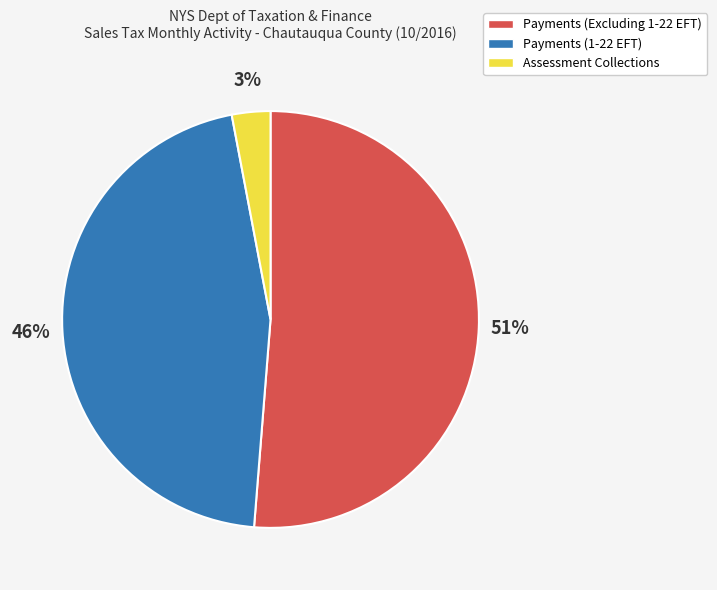

To the nearest percent, what is the average slice percentage?

33%